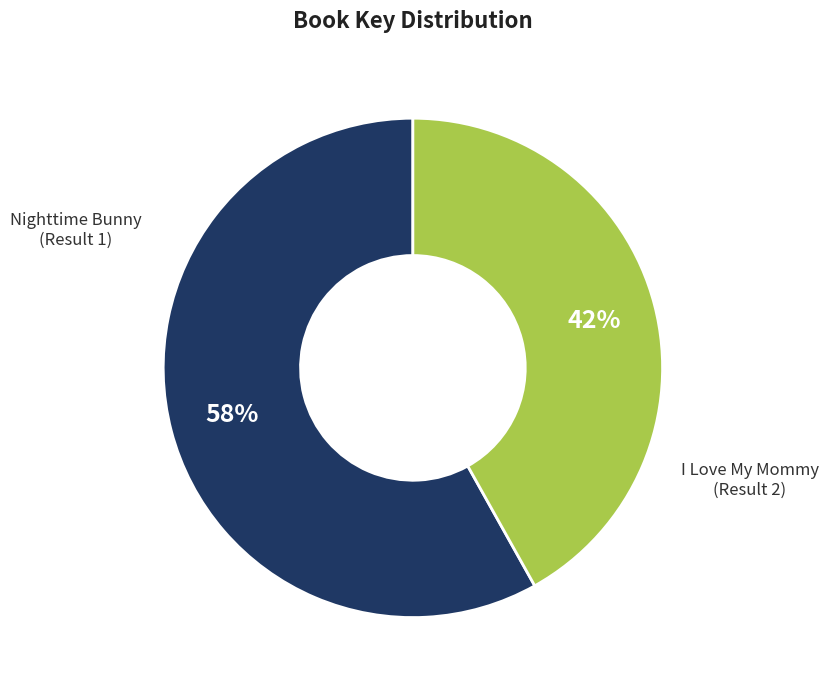

How many slices are in this pie chart?

2